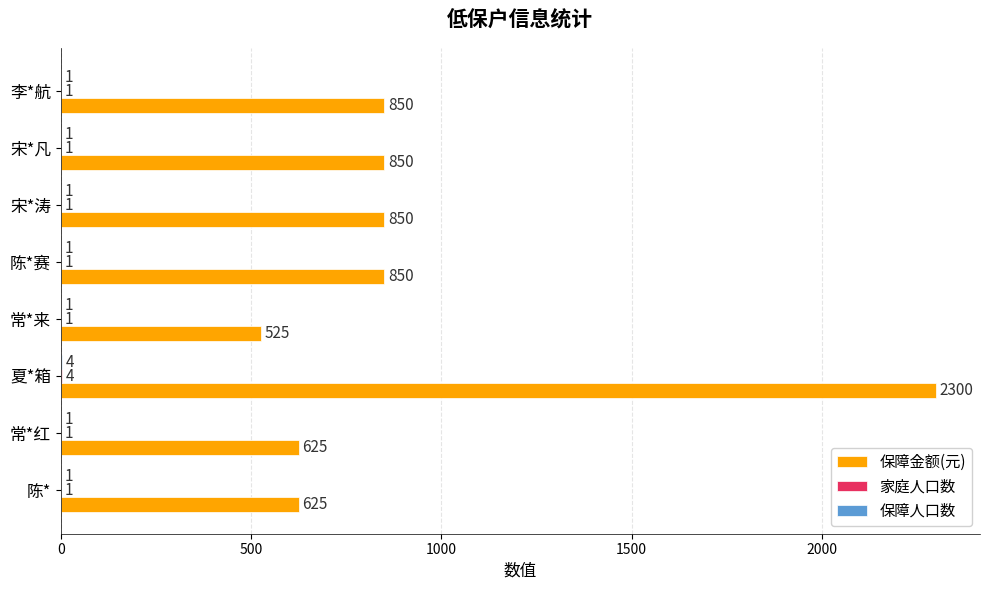

The 保障金额(元) series shows 850 at 宋*凡. True or false?

True